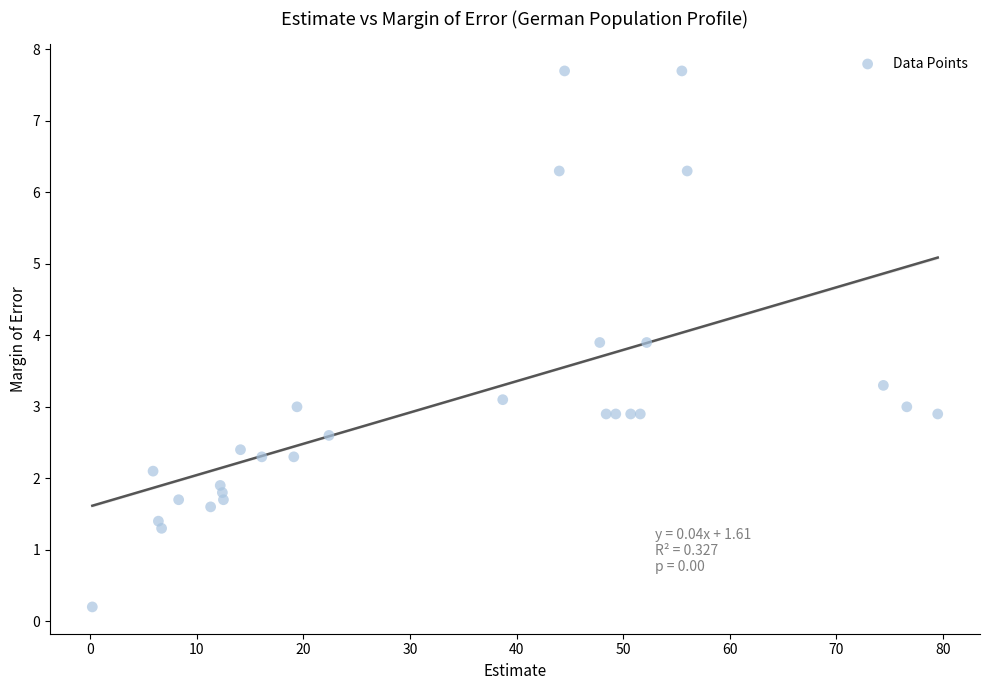

What is the range of X values (max minus min)?

79.3